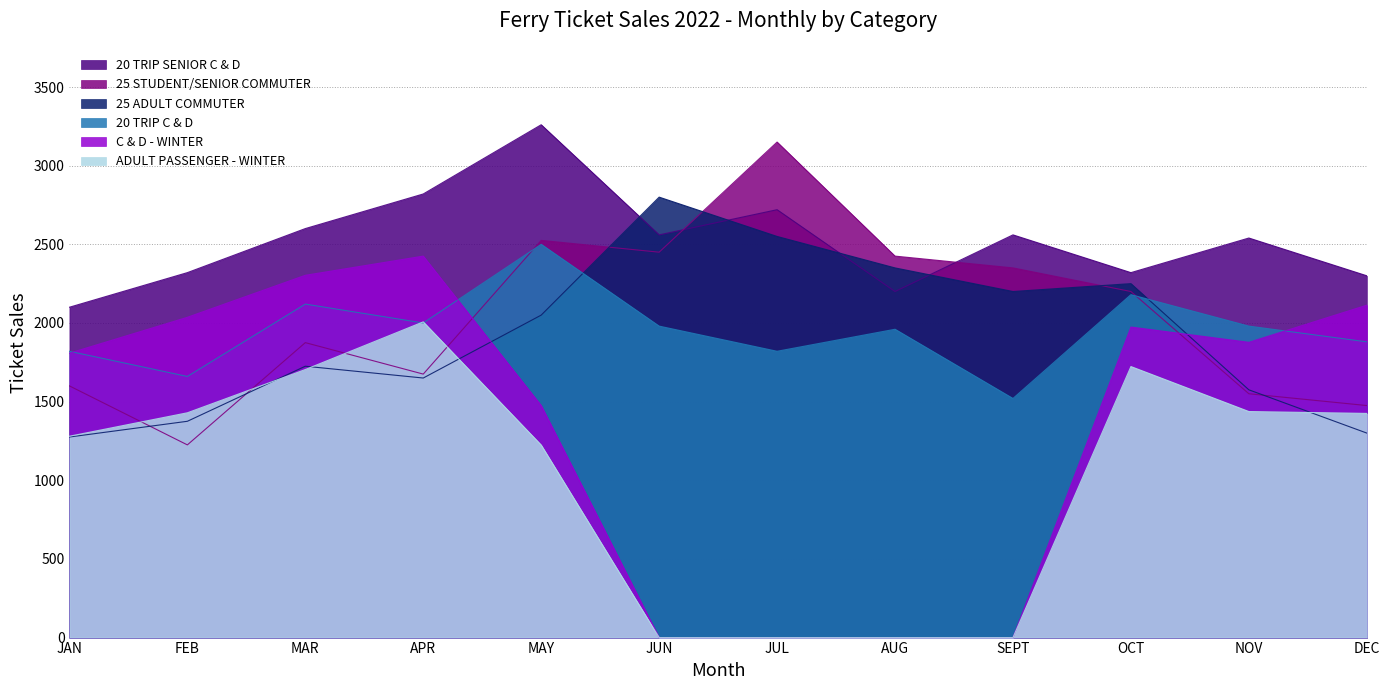

Reading left to right, what are all the values shown in this chart?

20 TRIP SENIOR C & D: 2100	2320	2600	2820	3260	2560	2720	2200	2560	2320	2540	2300
25 STUDENT/SENIOR COMMUTER: 1600	1225	1875	1675	2525	2450	3150	2425	2350	2200	1550	1475
25 ADULT COMMUTER: 1275	1375	1725	1650	2050	2800	2550	2350	2200	2250	1575	1300
20 TRIP C & D: 1820	1660	2120	2000	2500	1980	1820	1960	1520	2180	1980	1880
C & D - WINTER: 1808	2036	2303	2425	1475	0	0	0	0	1974	1877	2113
ADULT PASSENGER - WINTER: 1280	1429	1704	2007	1224	0	0	0	0	1723	1437	1425